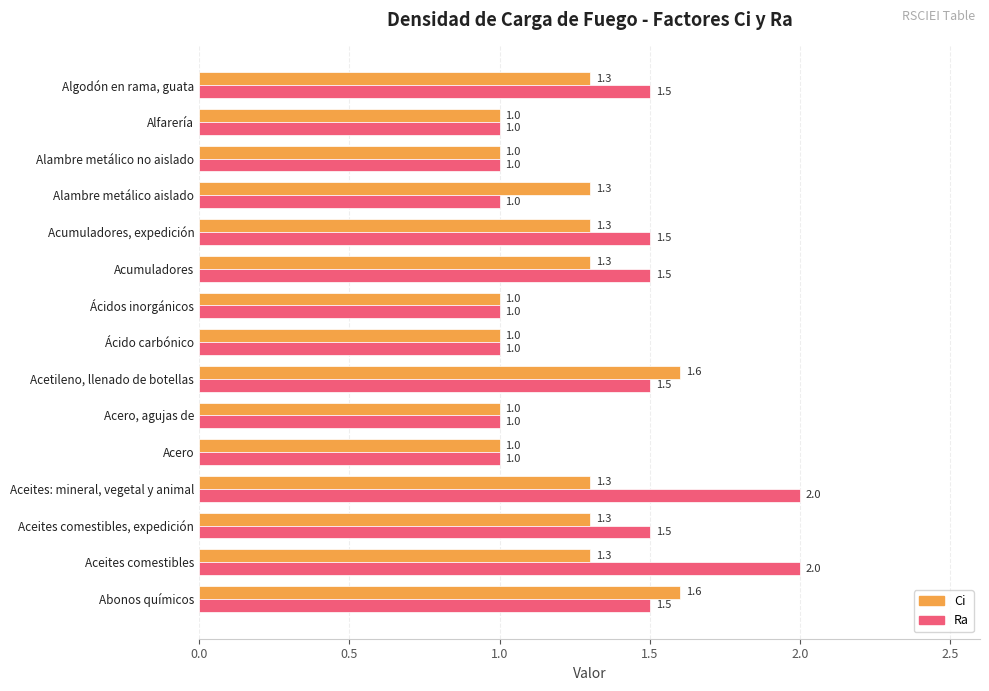

What is the lowest value of the Ci series?

1.0